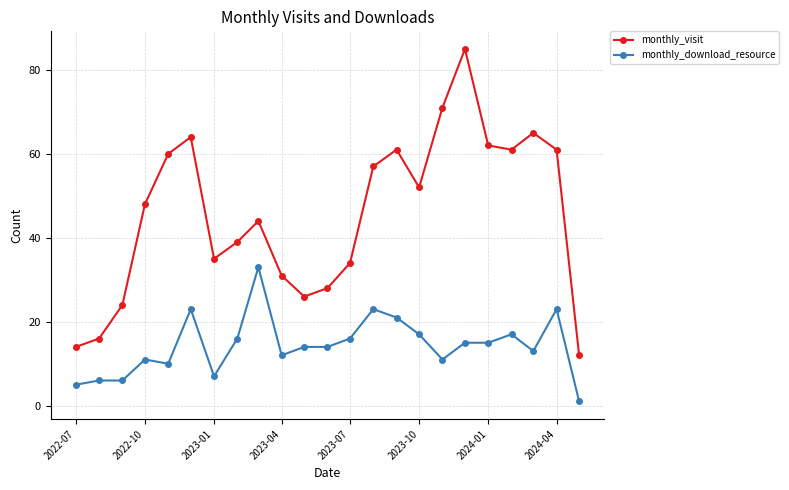

What is the difference between the maximum and second lowest values in the monthly_download_resource series?

28